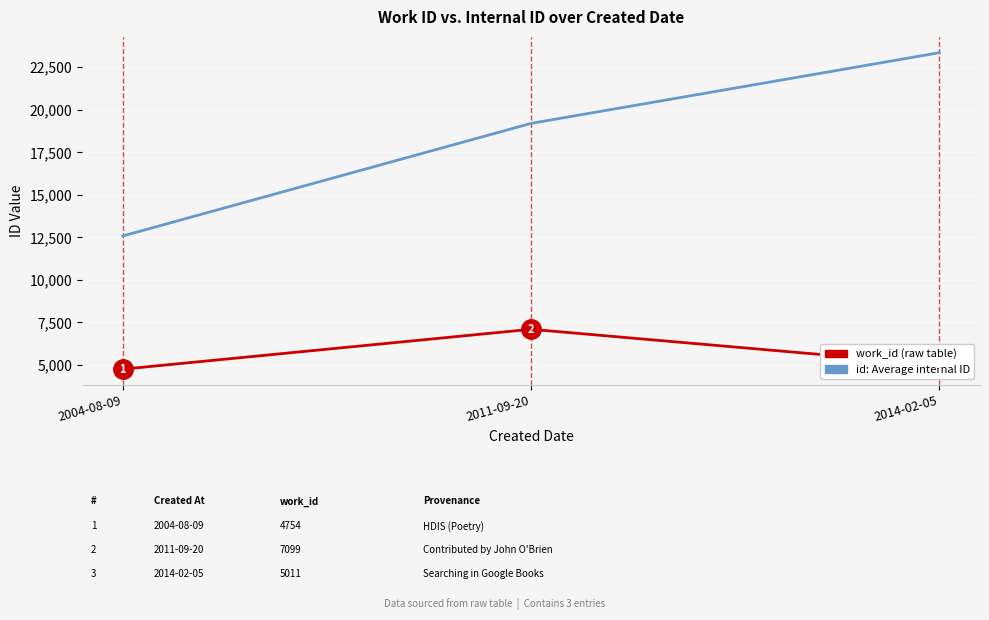

What is the difference between the highest and lowest values at 2004-08-09?

7830